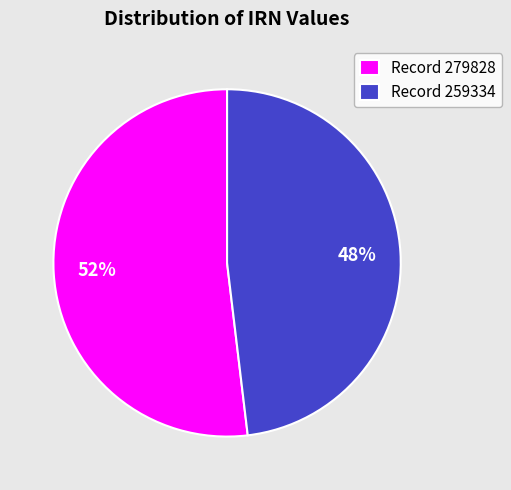

How many slices are in this pie chart?

2